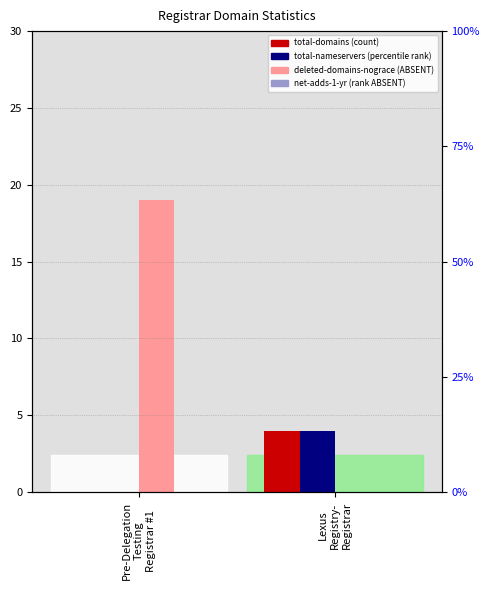

How many bars are there in total?

8